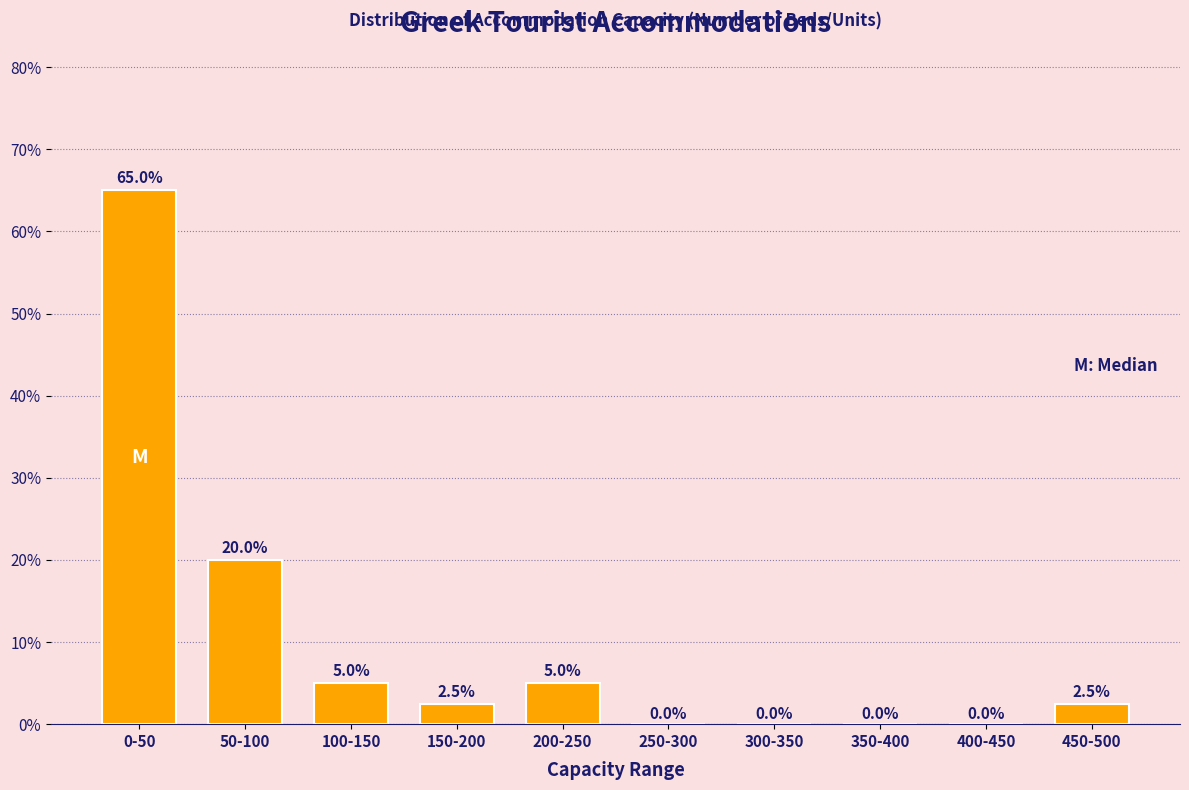

Reading left to right, transcribe all the data shown in this chart.

0-50=65.0	50-100=20.0	100-150=5.0	150-200=2.5	200-250=5.0	250-300=0.0	300-350=0.0	350-400=0.0	400-450=0.0	450-500=2.5